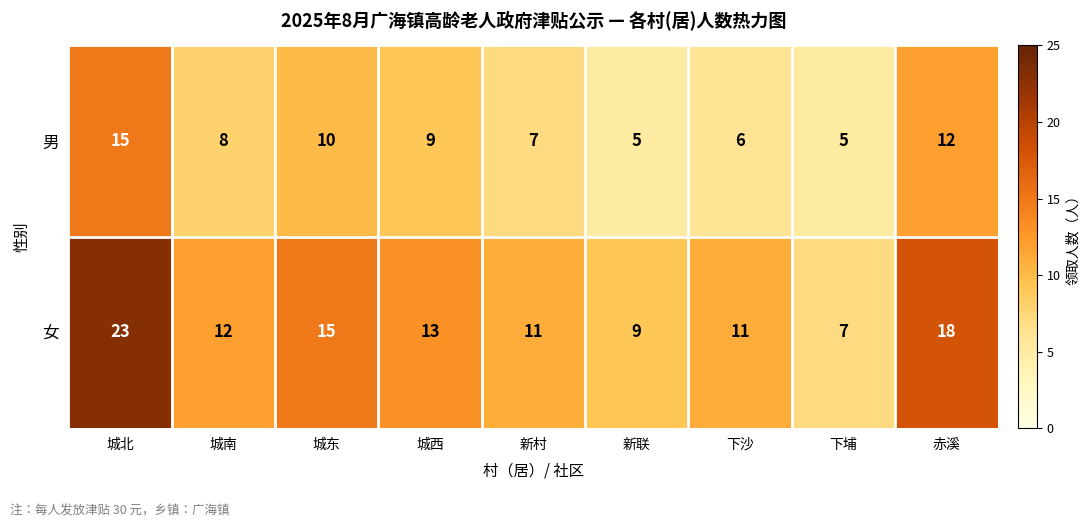

At which label does 女 reach its peak?

城北